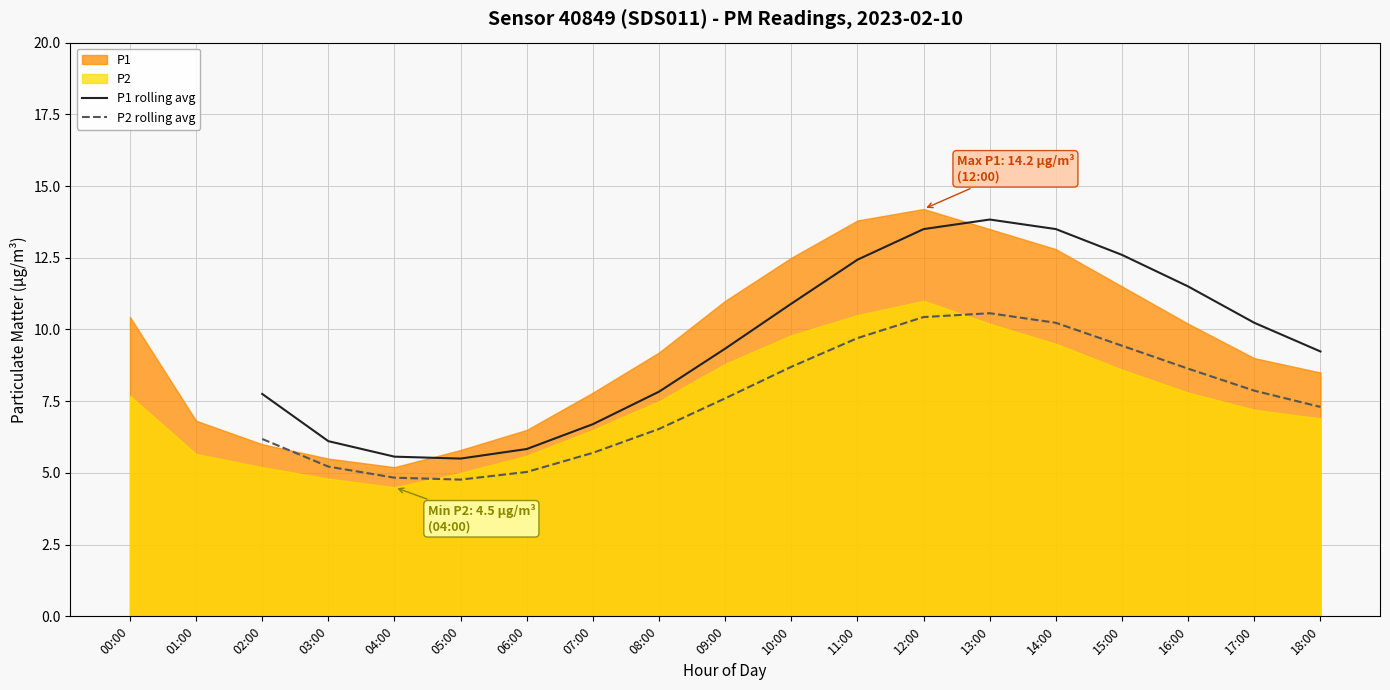

In P2 rolling avg, how many points are higher than both neighbors (excluding endpoints)?

1